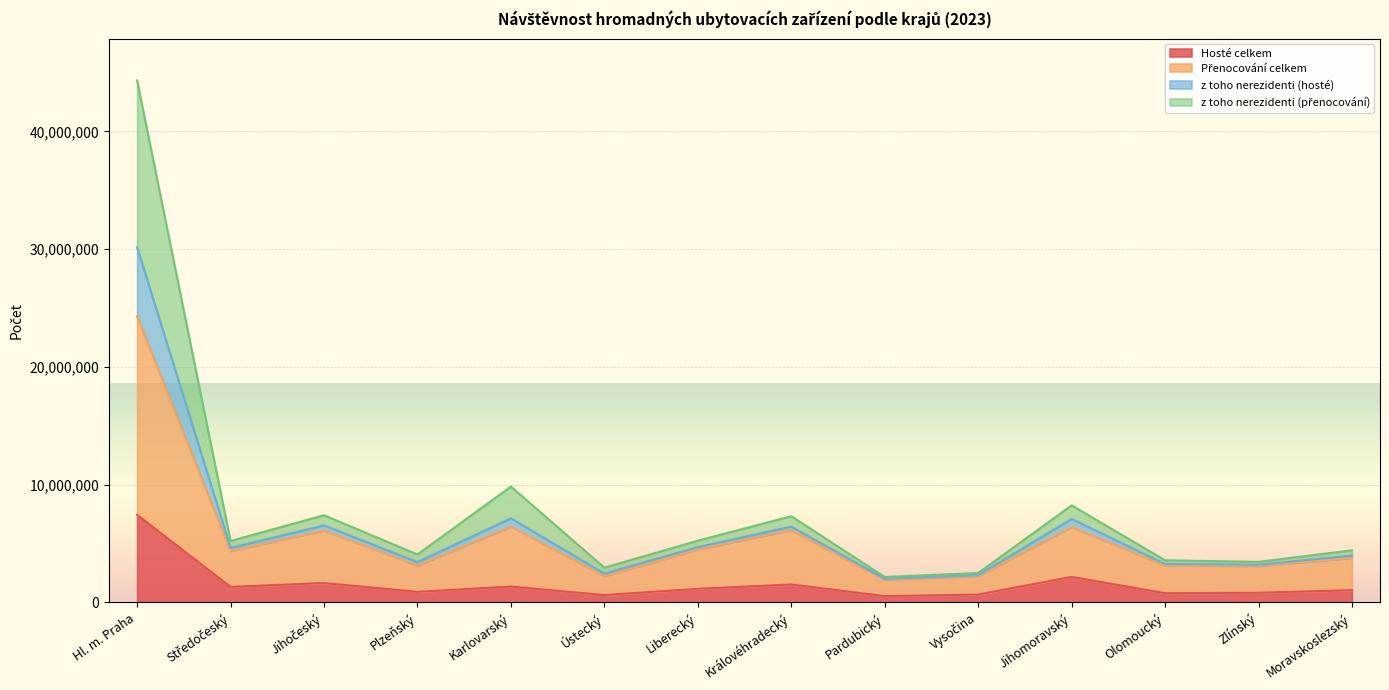

Where is the first local maximum for Přenocování celkem?

Jihočeský